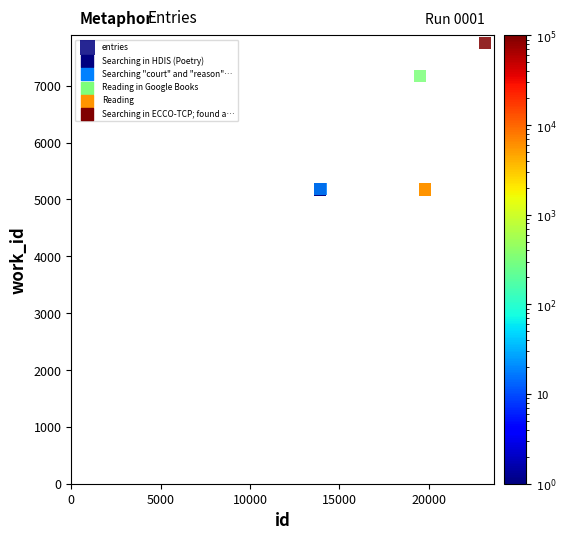

What Y value in the scatter plot is closest to 6465?

7175